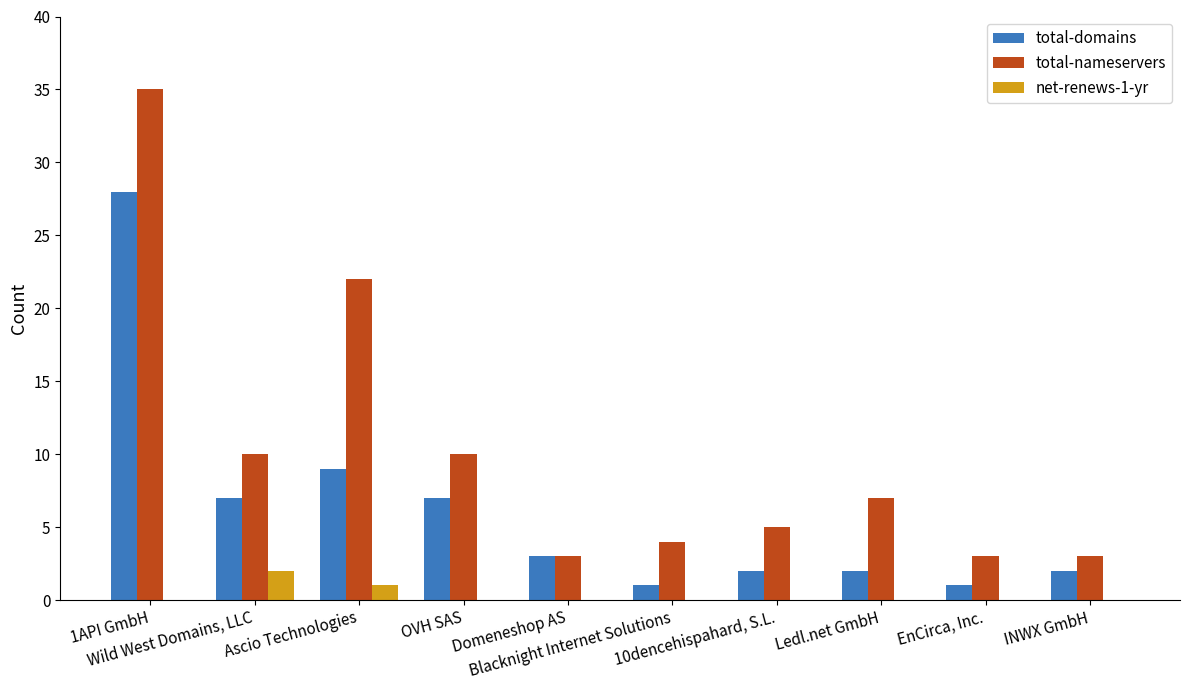

Which series has the largest total across all categories?

total-nameservers